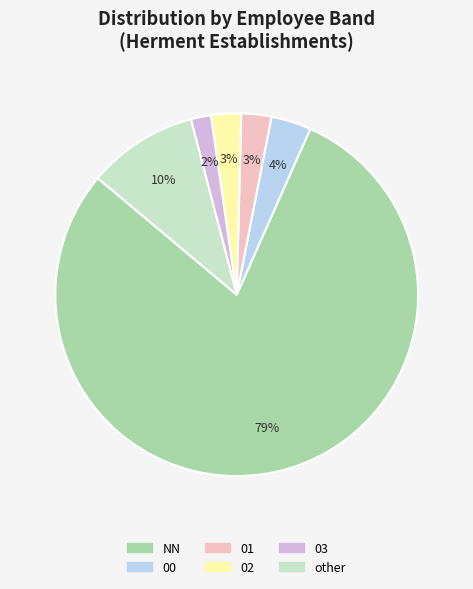

Is there a majority slice in this chart?

Yes